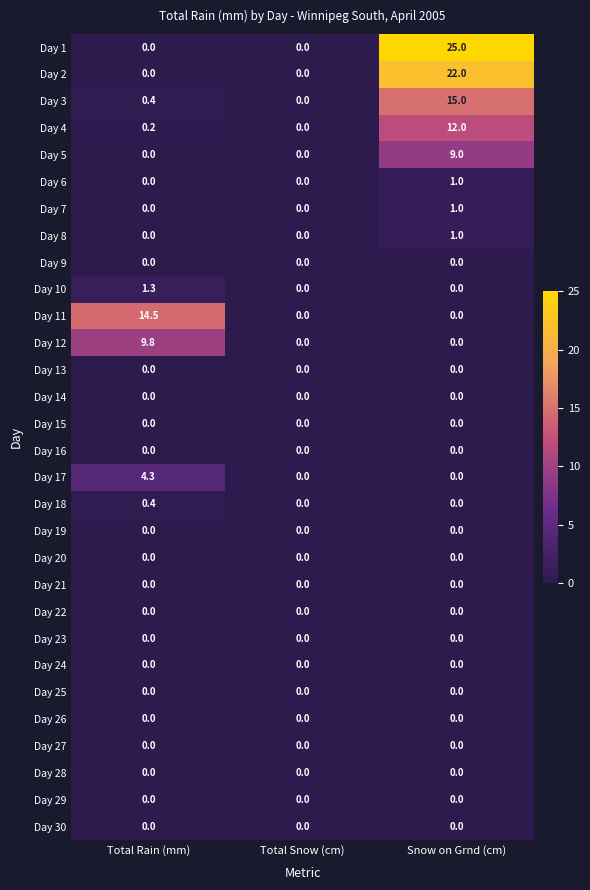

What is the average value of the Day 17 series?

1.4